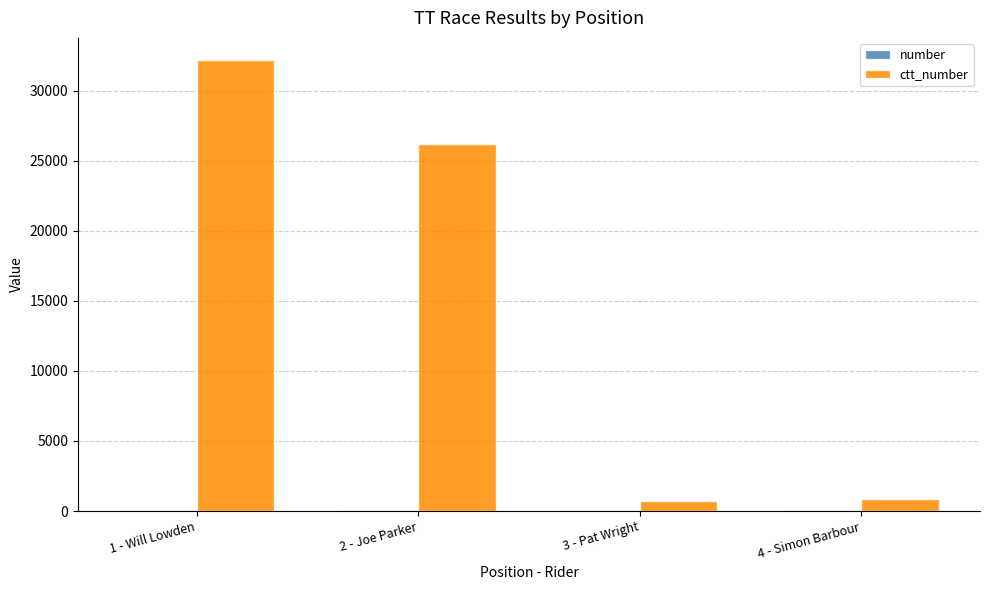

Which category has the highest value across all series?

1 - Will Lowden